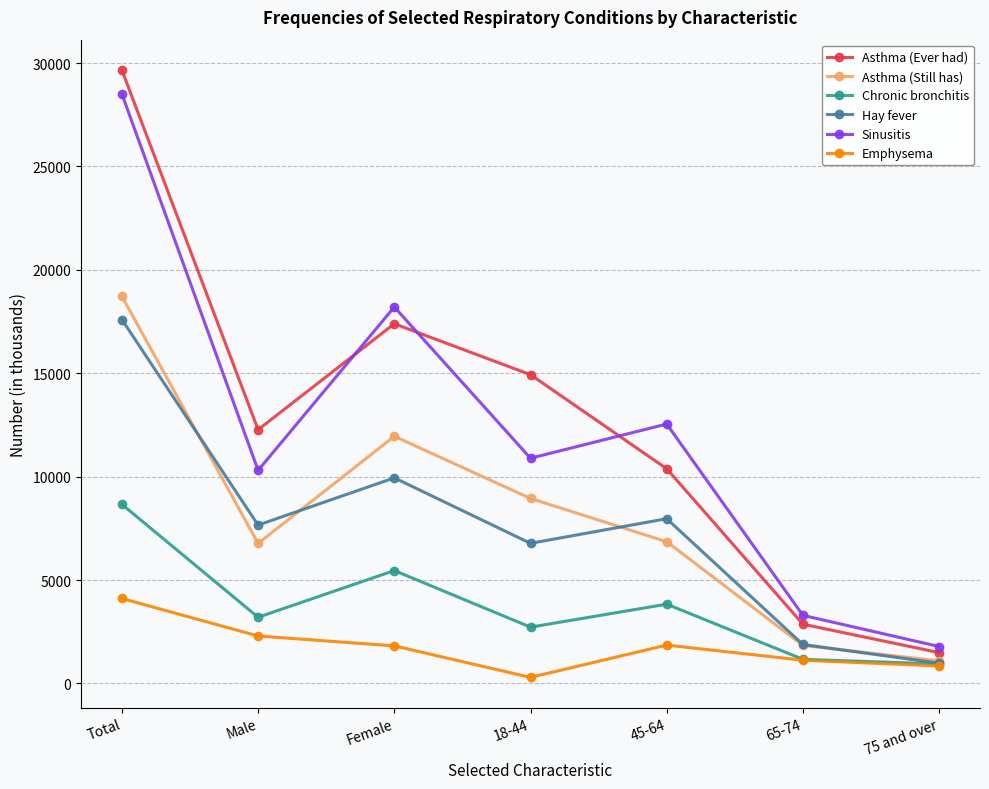

True or false: Asthma (Ever had) has a value of 29660 at Total.

True